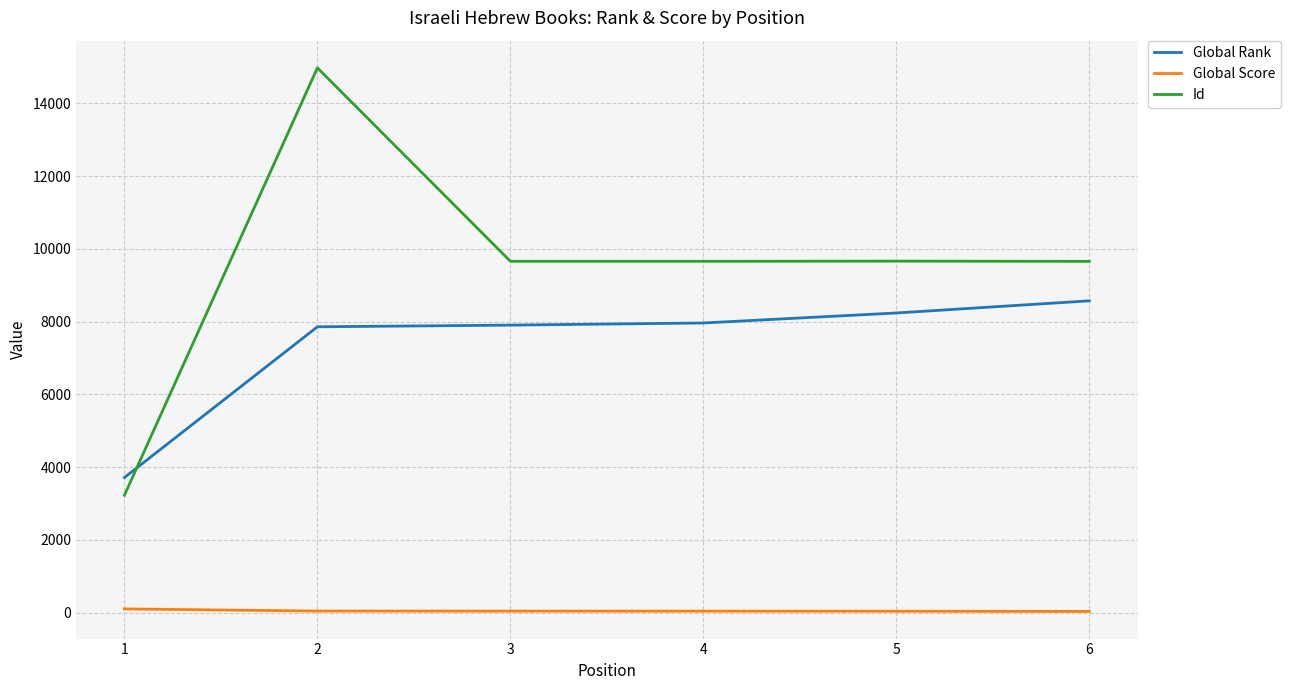

At which category does Id reach its first local peak?

2